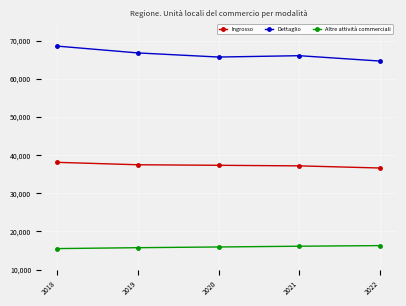

At how many categories does at least one series exceed 30969?

5